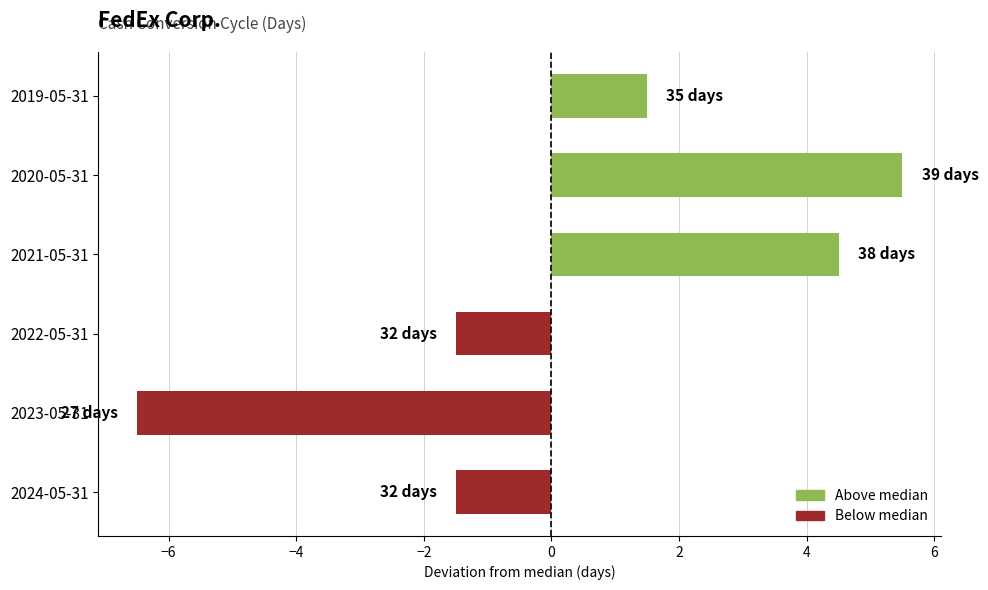

How many bars are there in total?

6